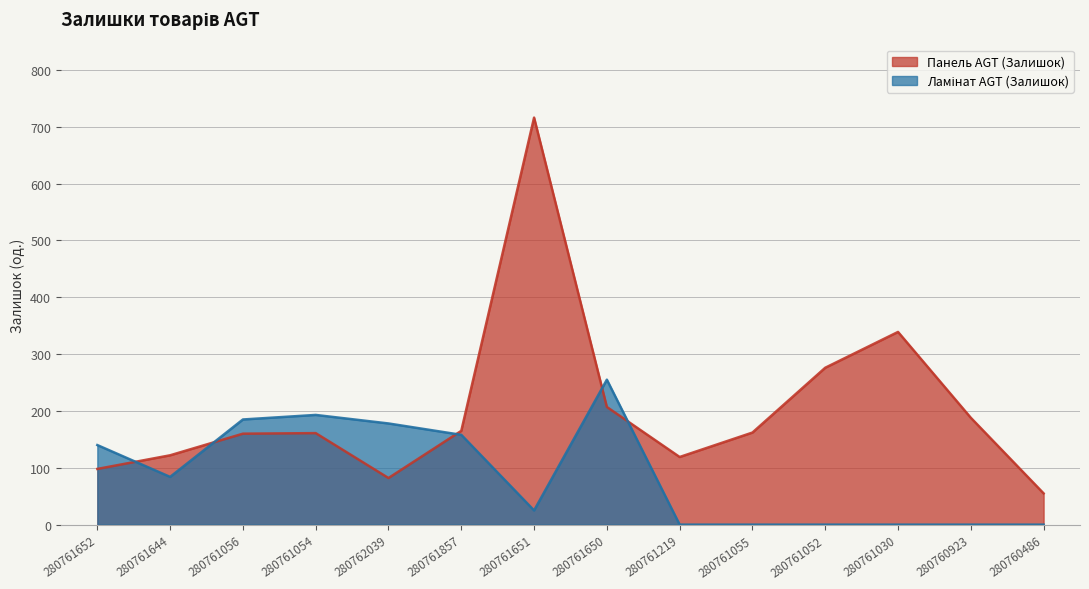

Which has a higher value, 280761052 or 280761650?

280761052